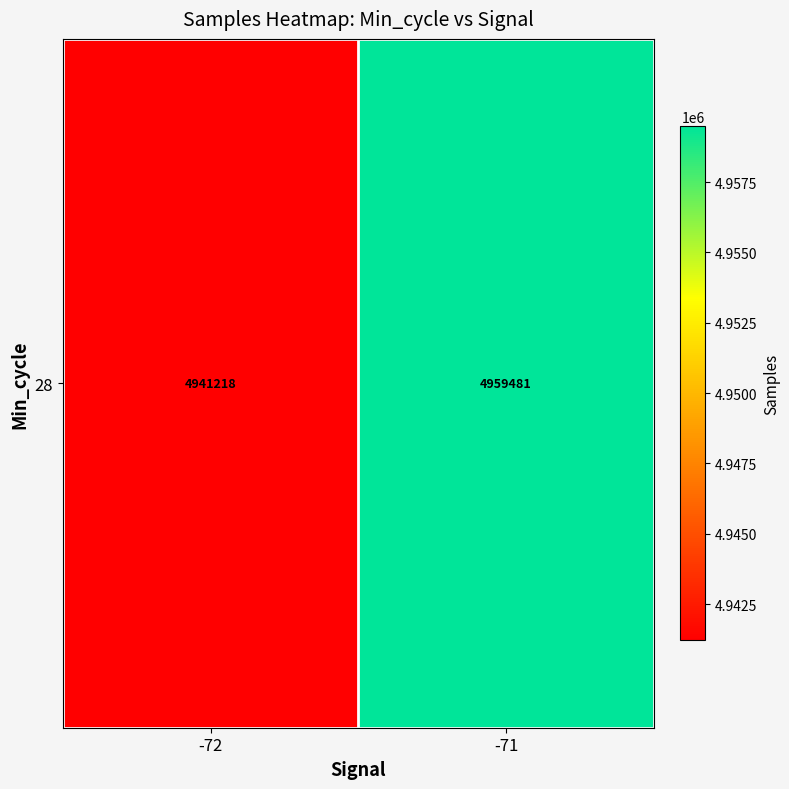

Approximately how many times larger is the value at -72 compared to -71?

1.0